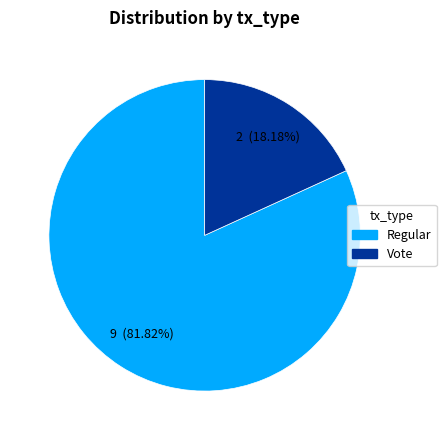

The Regular slice represents 73% of the pie. True or false?

False